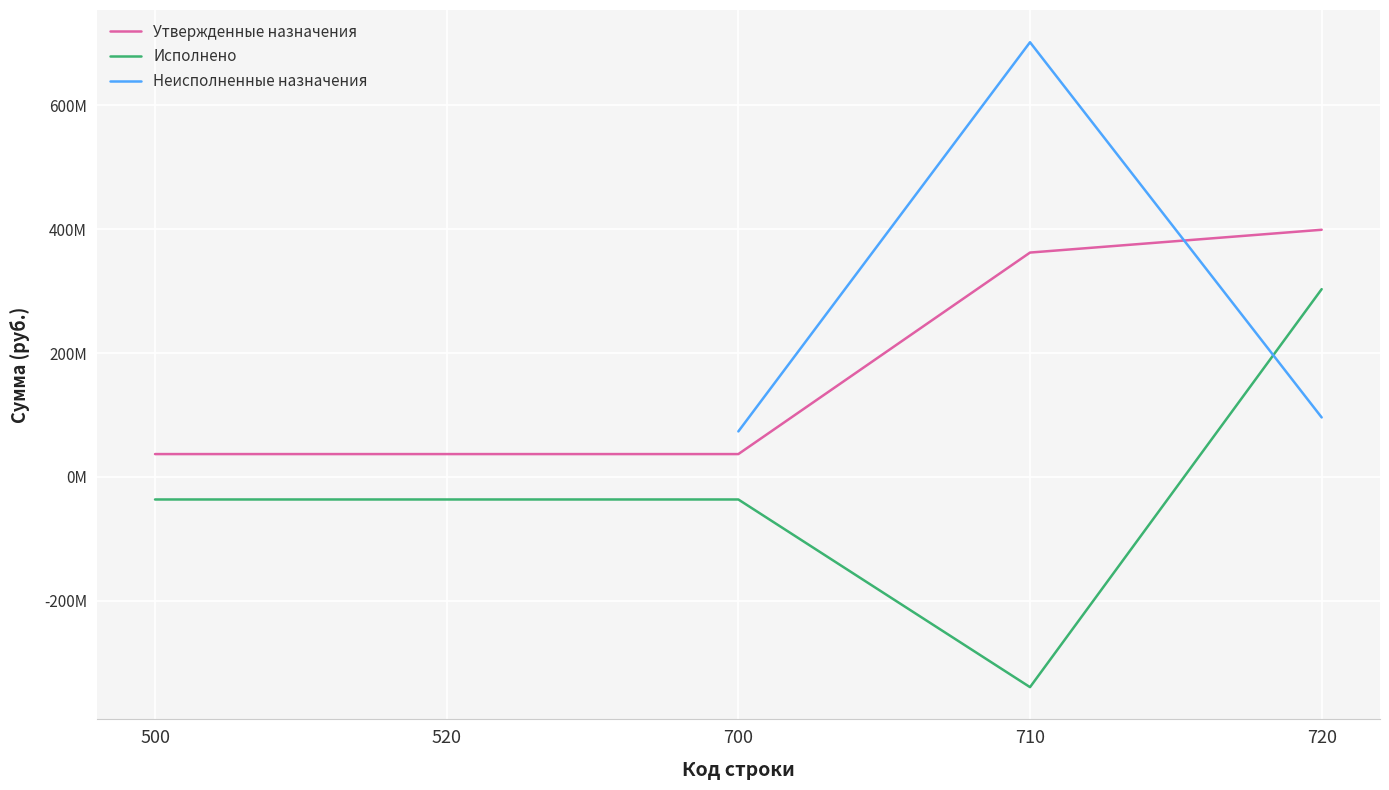

At which category is the sum across all series the highest?

720